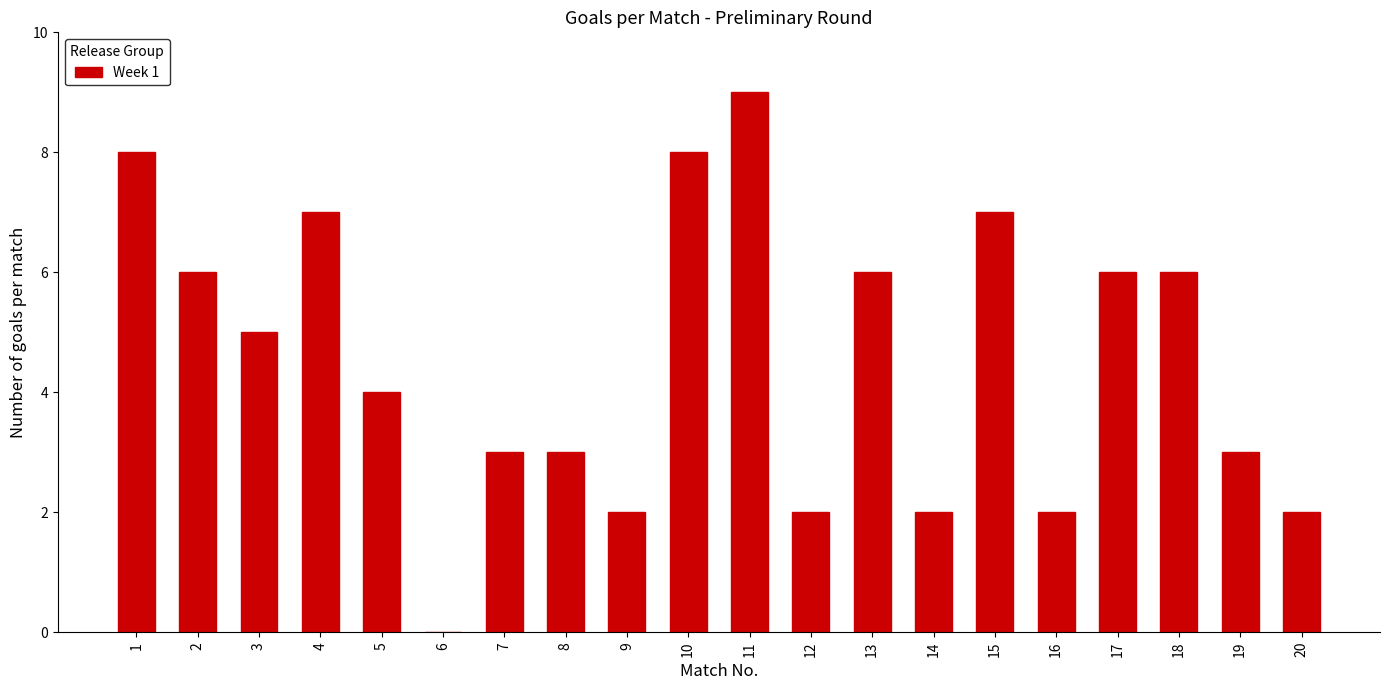

Reading left to right, transcribe all the data shown in this chart.

1=8	2=6	3=5	4=7	5=4	6=0	7=3	8=3	9=2	10=8	11=9	12=2	13=6	14=2	15=7	16=2	17=6	18=6	19=3	20=2